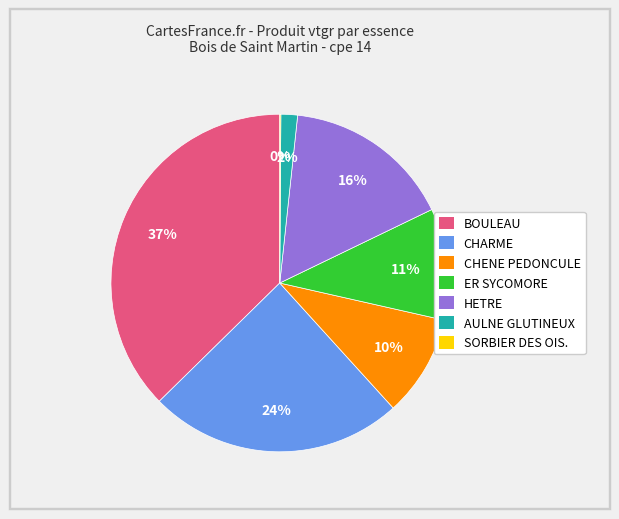

To the nearest percent, what is the combined percentage of HETRE and CHENE PEDONCULE?

26%